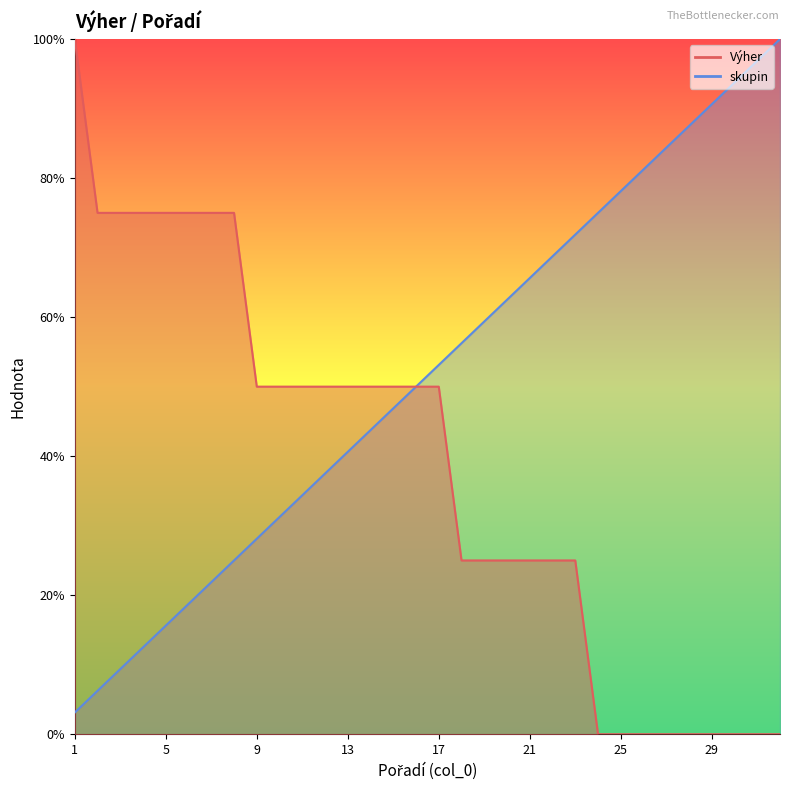

Which series has the largest total across all categories?

skupin